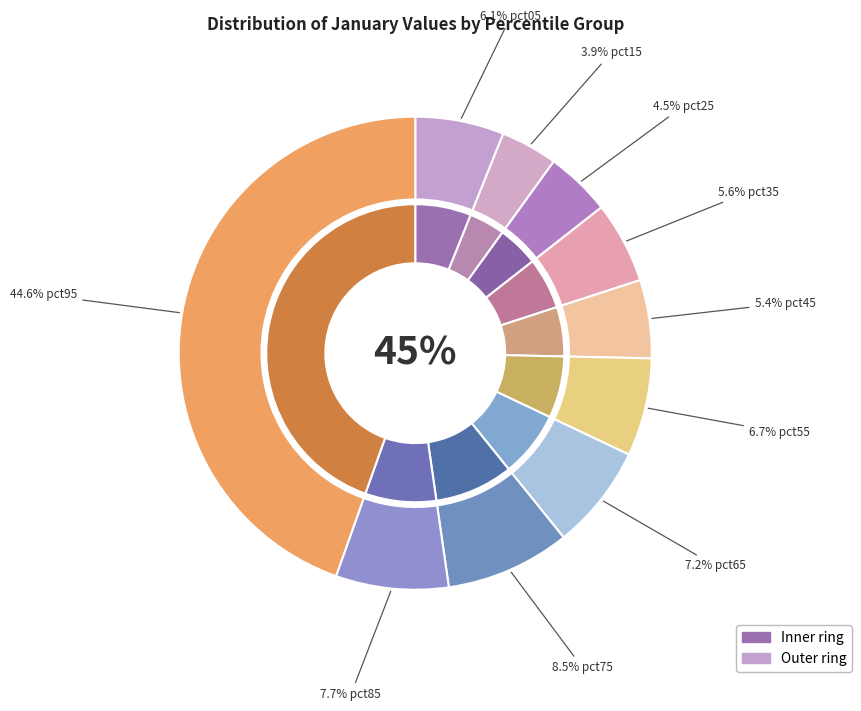

What percentage is the pct85 slice, to the nearest percent?

8%